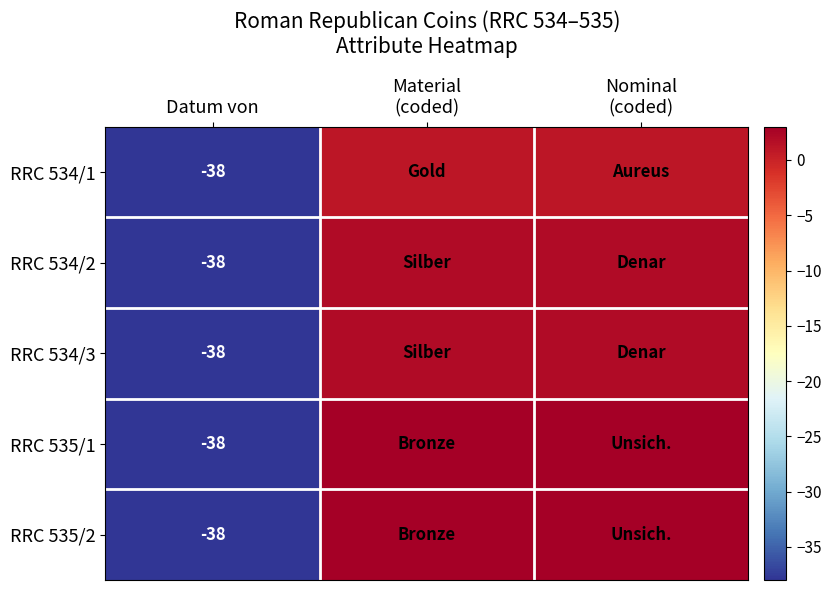

Is it true that RRC 534/1 equals -38 at Datum von?

True